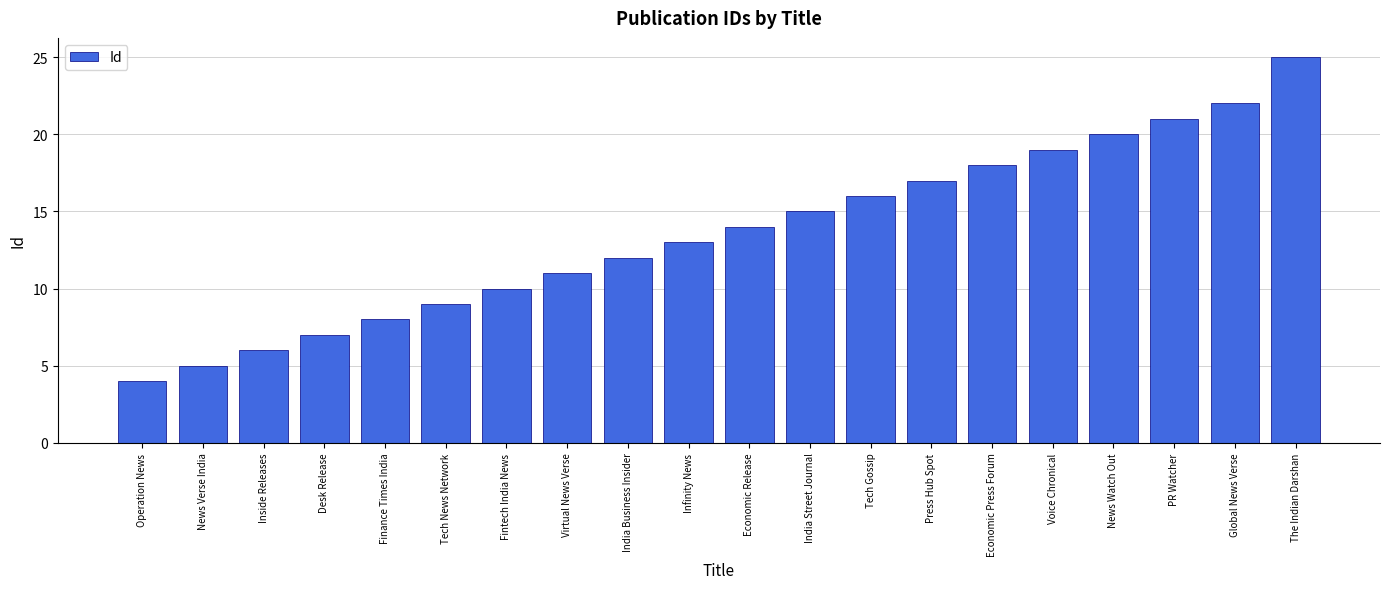

What is the greatest value displayed?

25